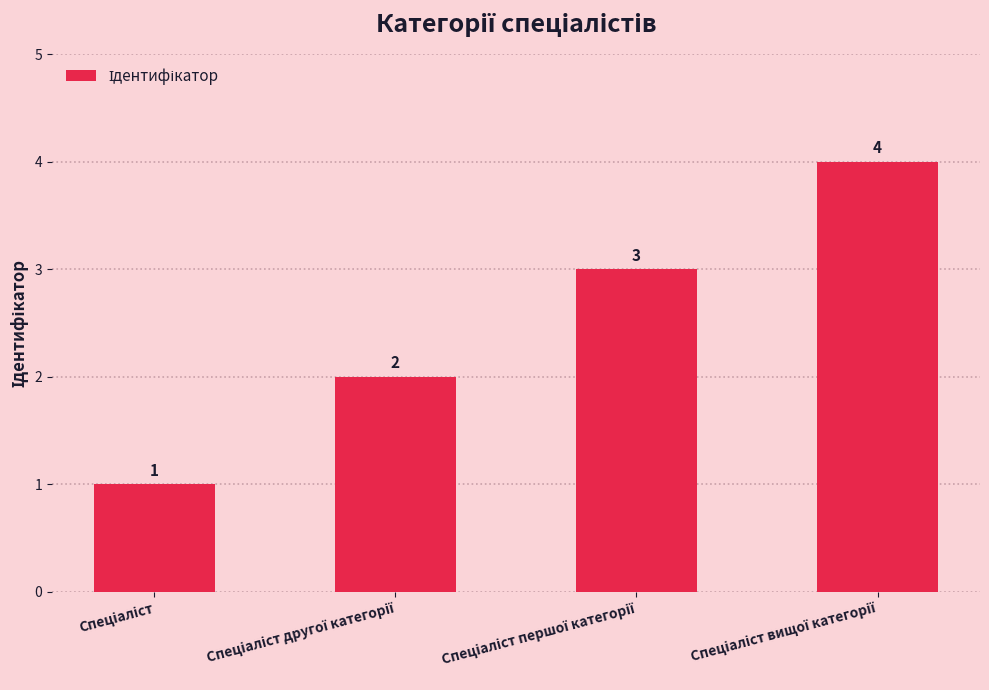

What is the value of the 2nd bar from the left?

2